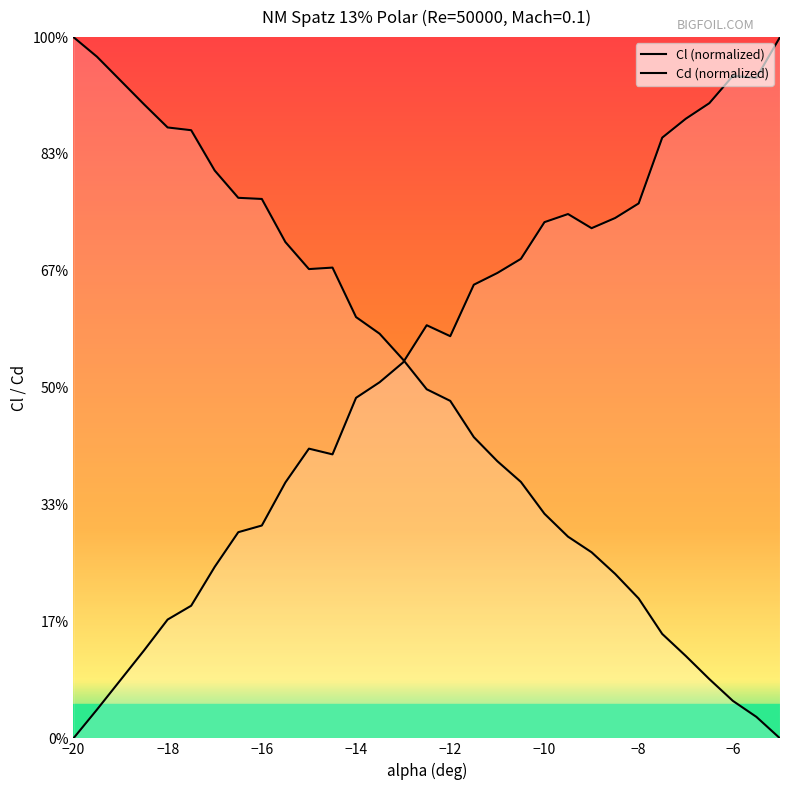

What position from the left is −12?

16